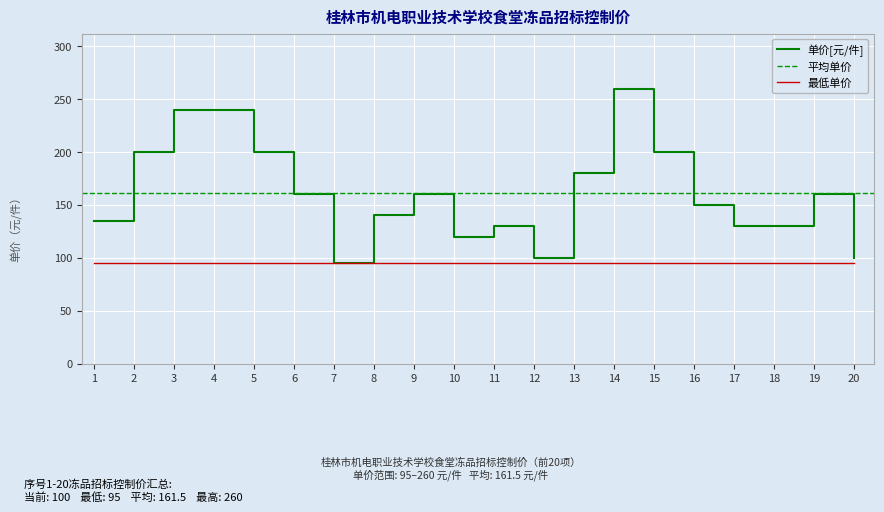

At which category does the data reach its first local peak?

9